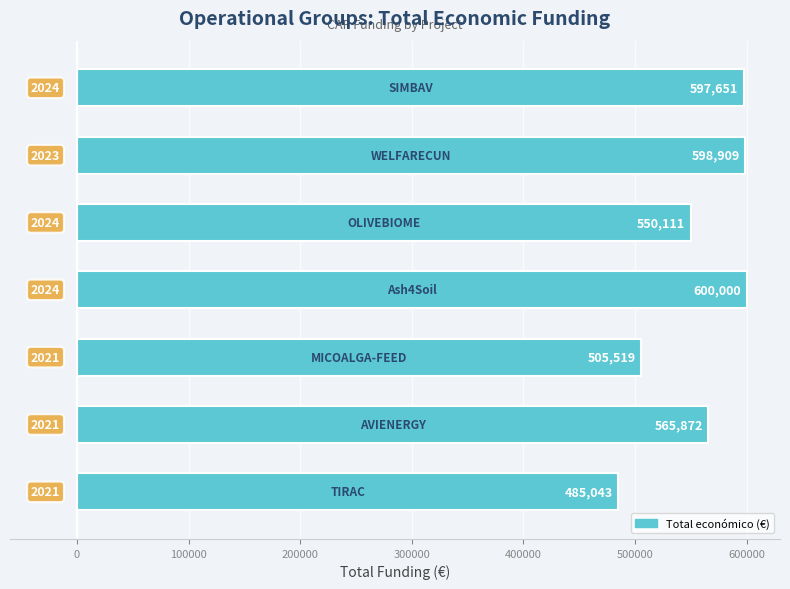

How many bars are there in total?

7